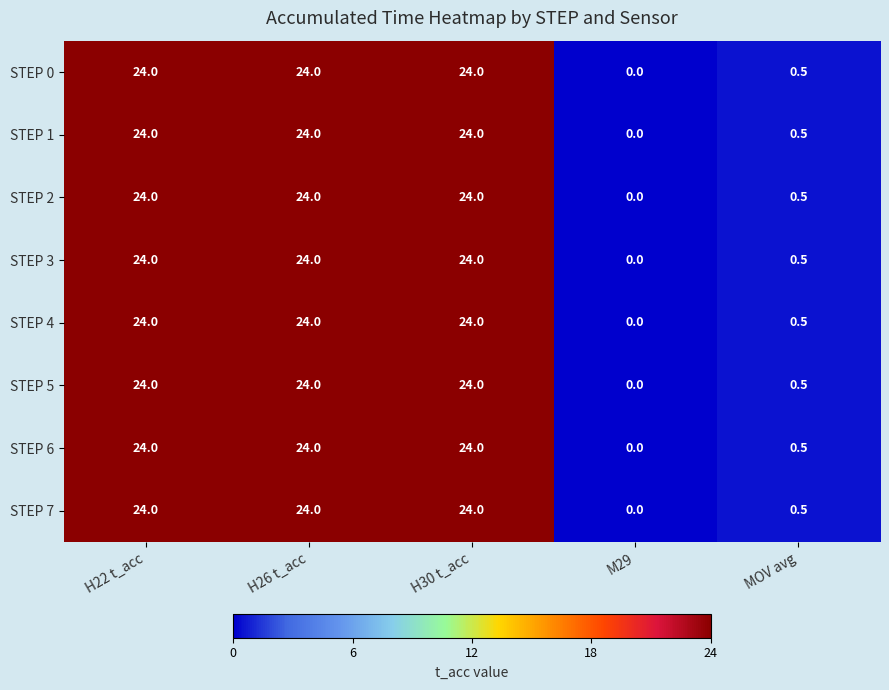

What is the greatest value displayed?

24.0